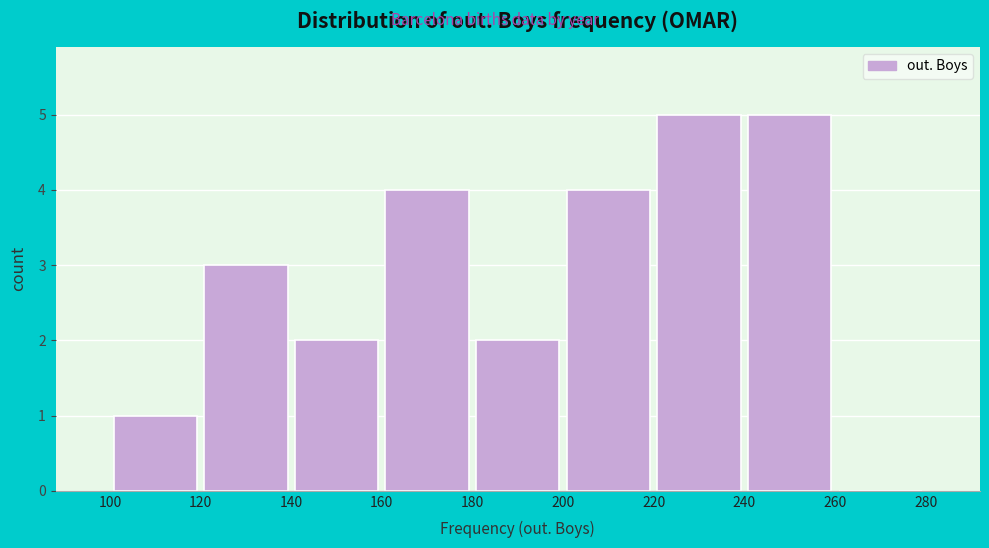

How tall is the bar that spans 140 to 160 on the x-axis? The values are not printed on the chart, so give them approximately, as read against the axis.

2